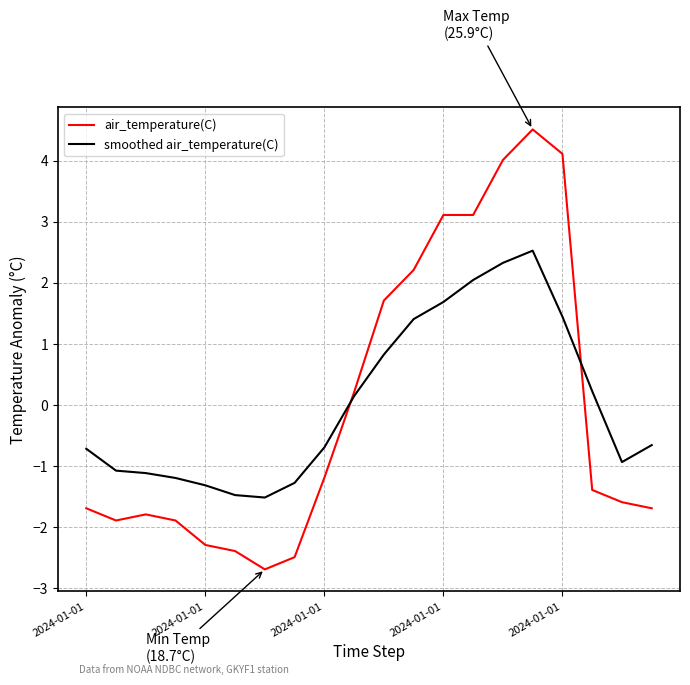

List the series in order of their peak value, lowest first.

smoothed air_temperature(C), air_temperature(C)